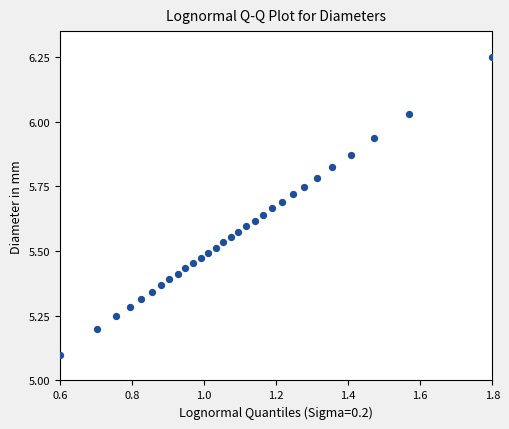

What Y value in the scatter plot is closest to 5?

5.1